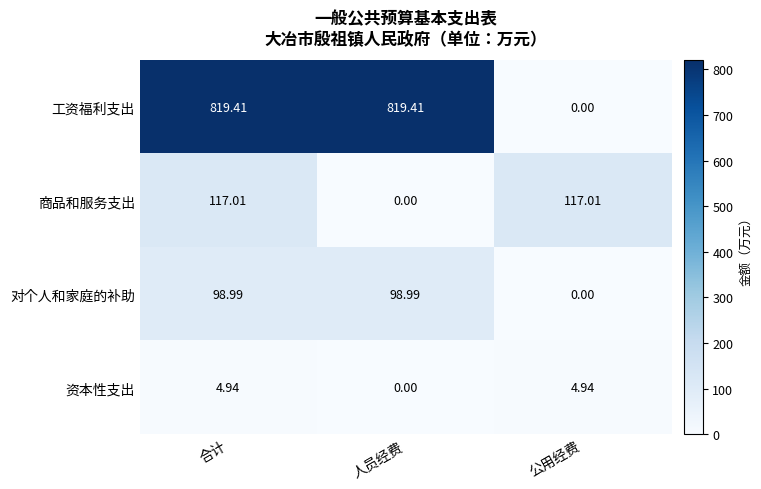

Rank the series by their maximum value, from highest to lowest.

工资福利支出, 商品和服务支出, 对个人和家庭的补助, 资本性支出